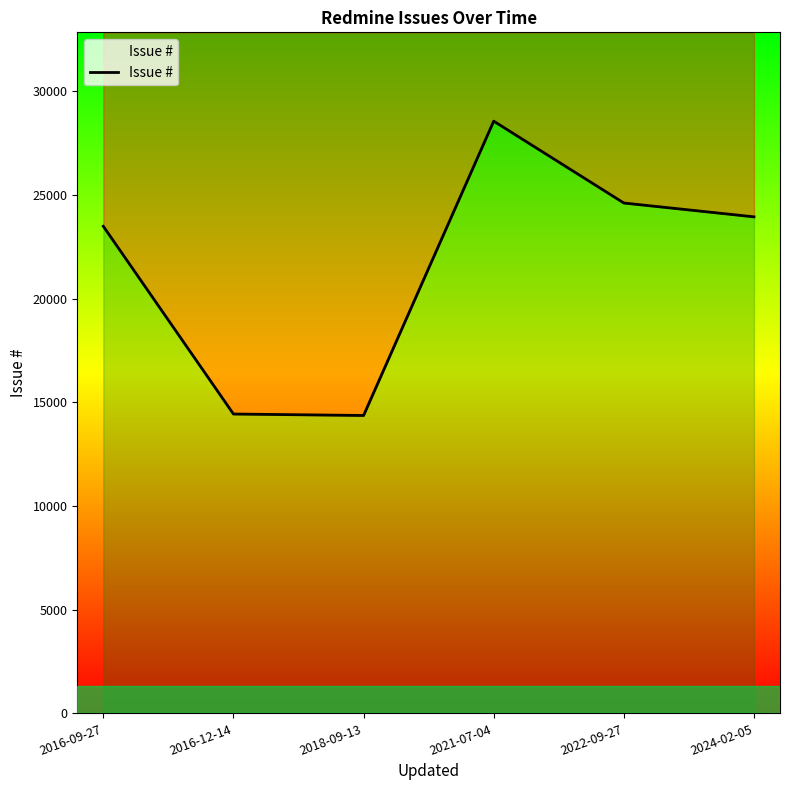

What is the change in value from 2016-09-27 to 2016-12-14?

-9053